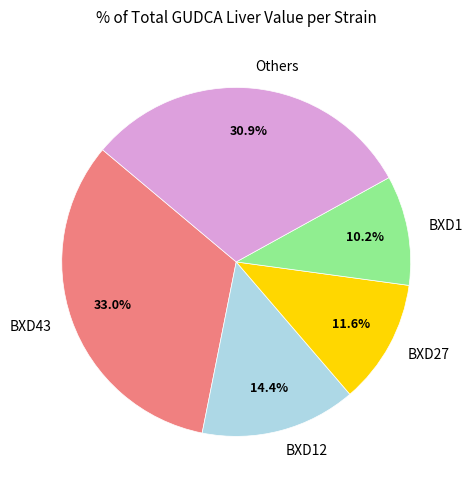

Is there a majority slice in this chart?

No